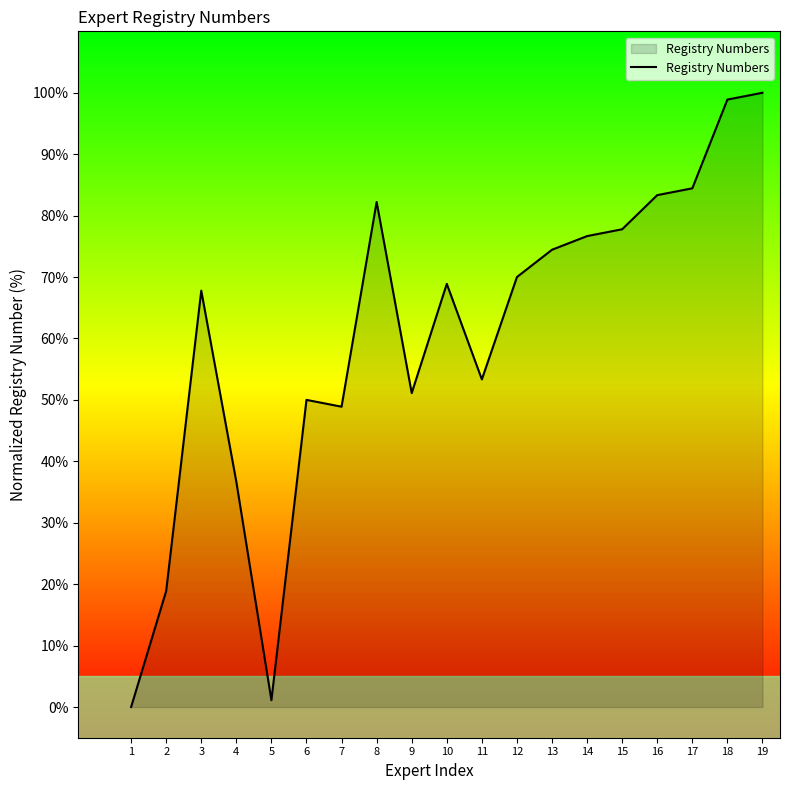

Reading right to left, transcribe all the data shown in this chart.

100.0	98.9	84.4	83.3	77.8	76.7	74.4	70.0	53.3	68.9	51.1	82.2	48.9	50.0	1.1	36.7	67.8	18.9	0.0